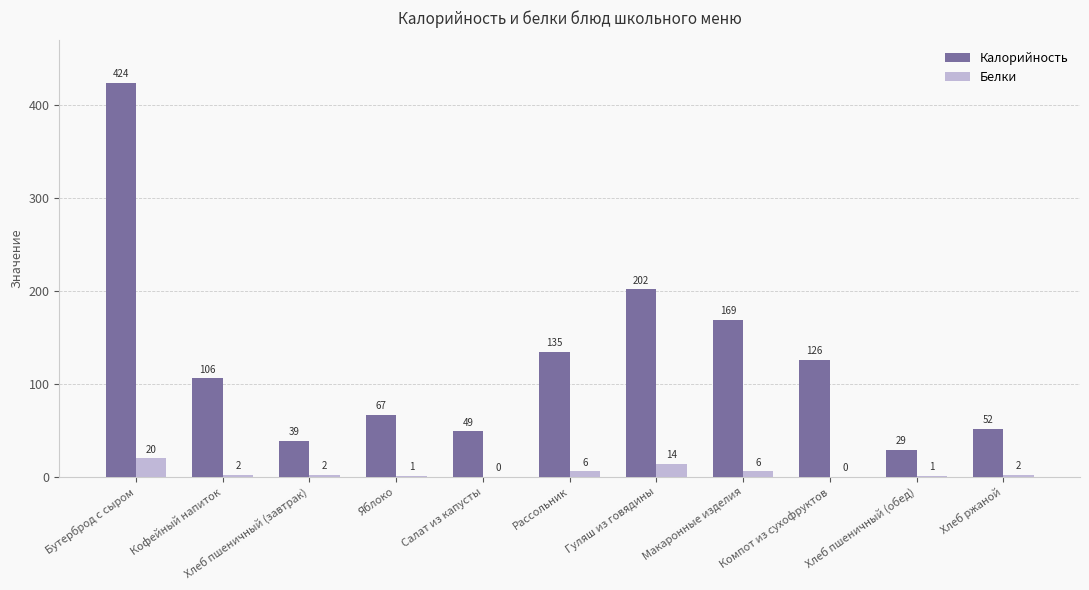

Which category has the highest value in the Калорийность series?

Бутерброд с сыром